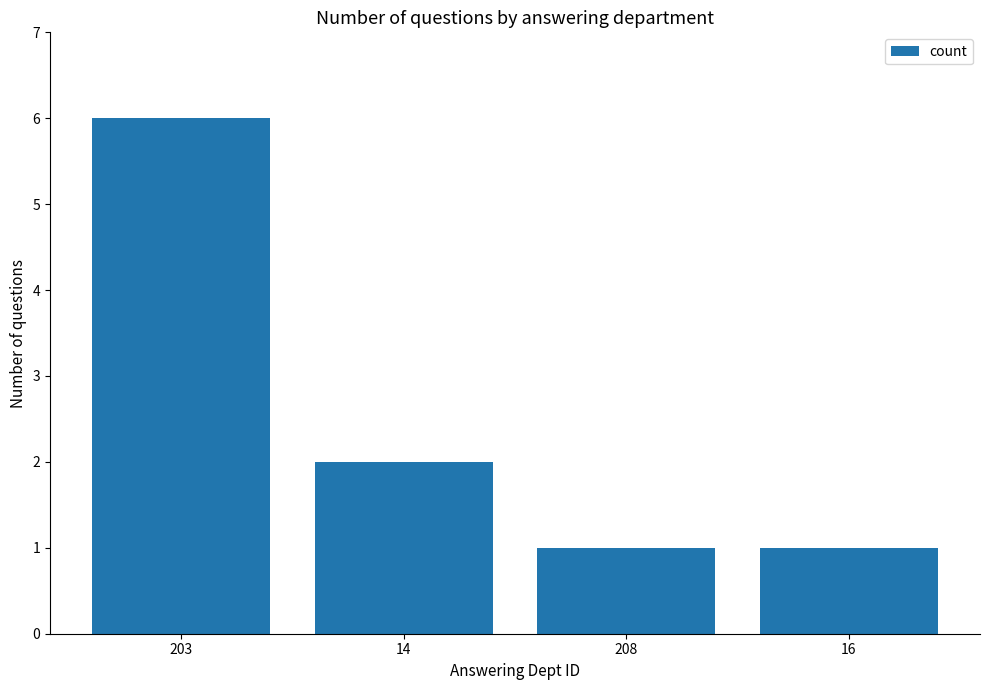

How many series are shown in this chart?

1